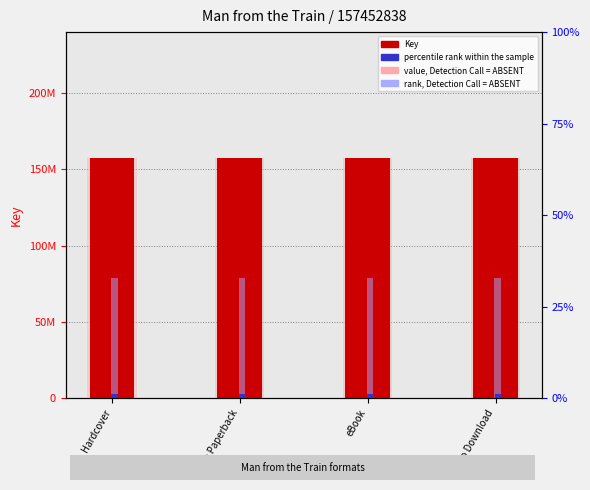

True or false: Key has a value of 157452838.0 at eBook.

True